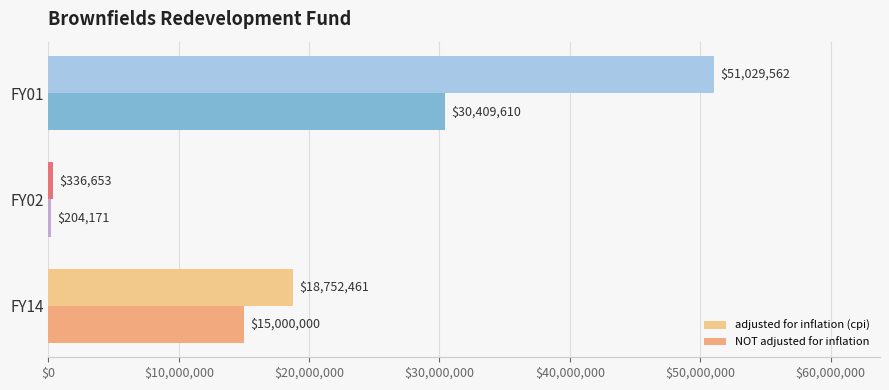

Rank the series by their average value, from highest to lowest.

adjusted for inflation (cpi), NOT adjusted for inflation